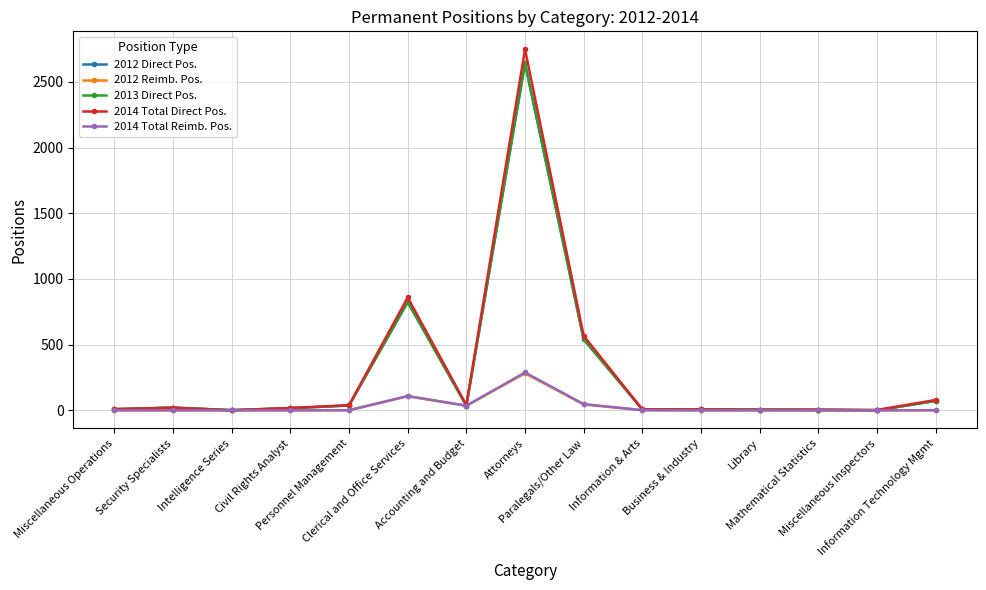

What is the label of the 10th point from the right?

Clerical and Office Services